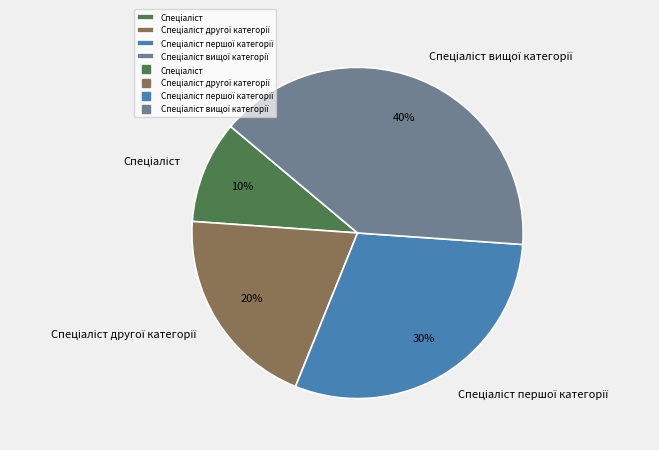

To the nearest percent, what is the difference between the largest and smallest slice percentages?

30%